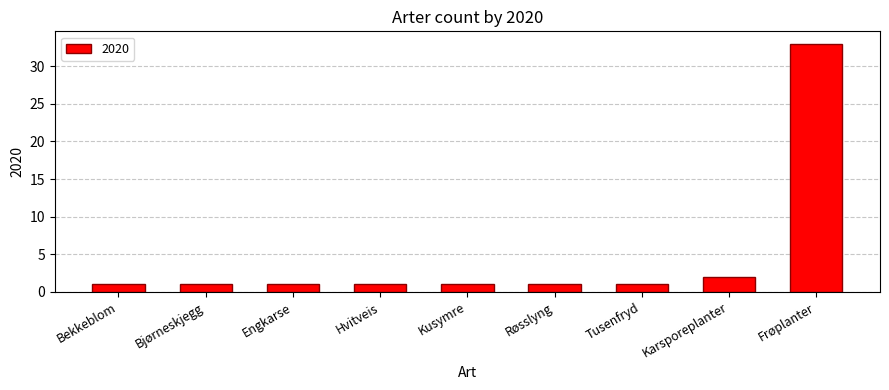

Does the chart contain any negative values?

No